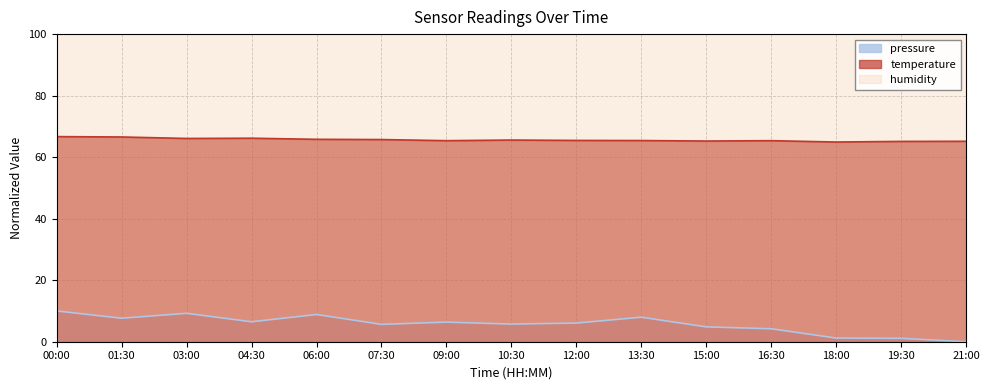

What is the sum of all temperature values?

984.6